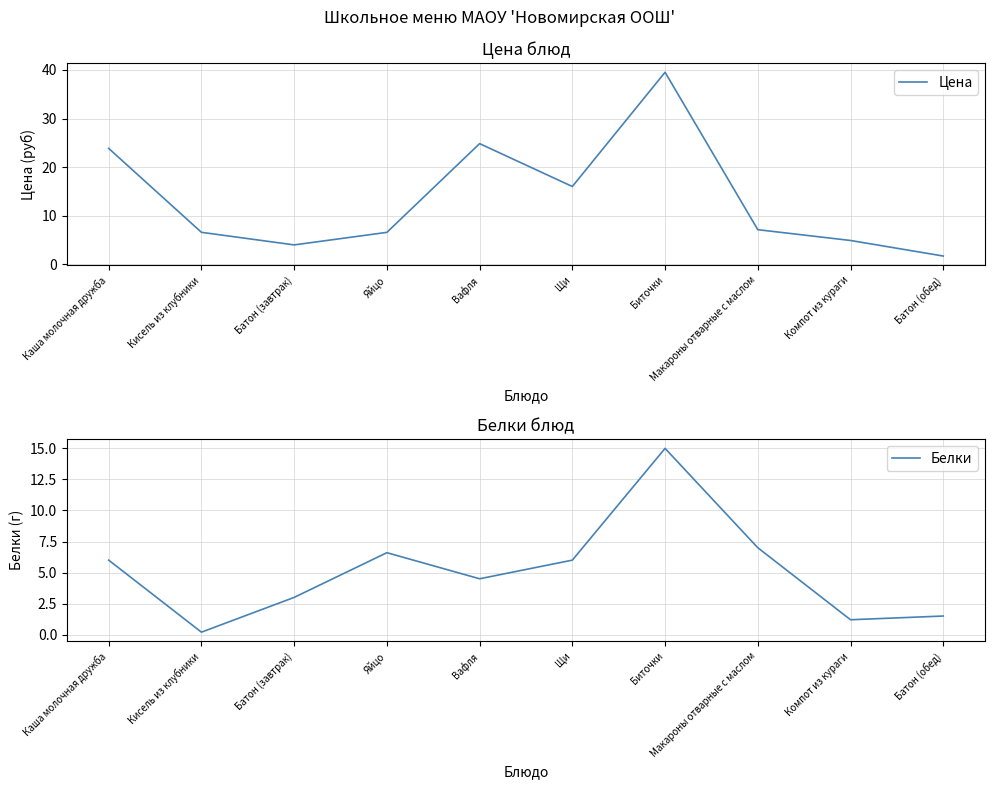

The value of Белки at Компот из кураги is 2.2. True or false?

False